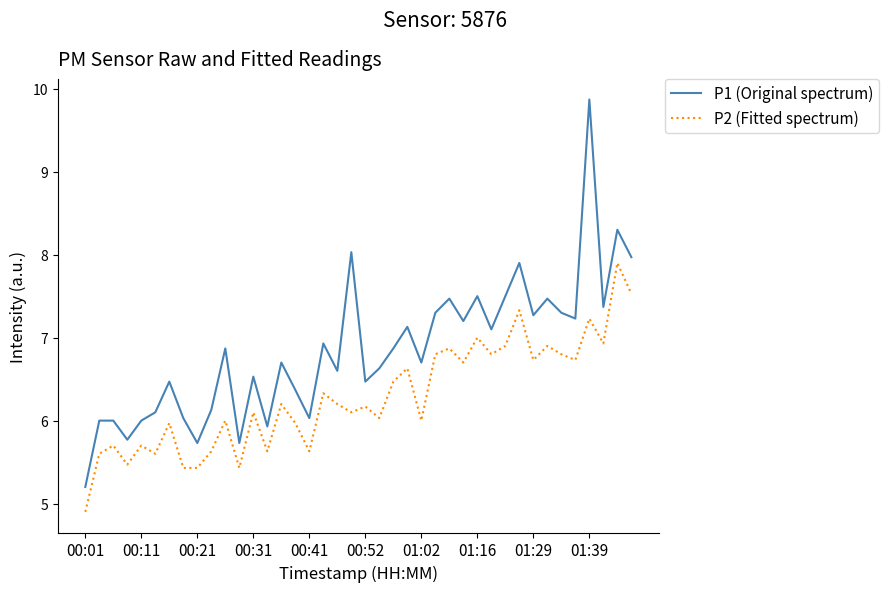

What is the highest value of the P2 (Fitted spectrum) series?

7.9